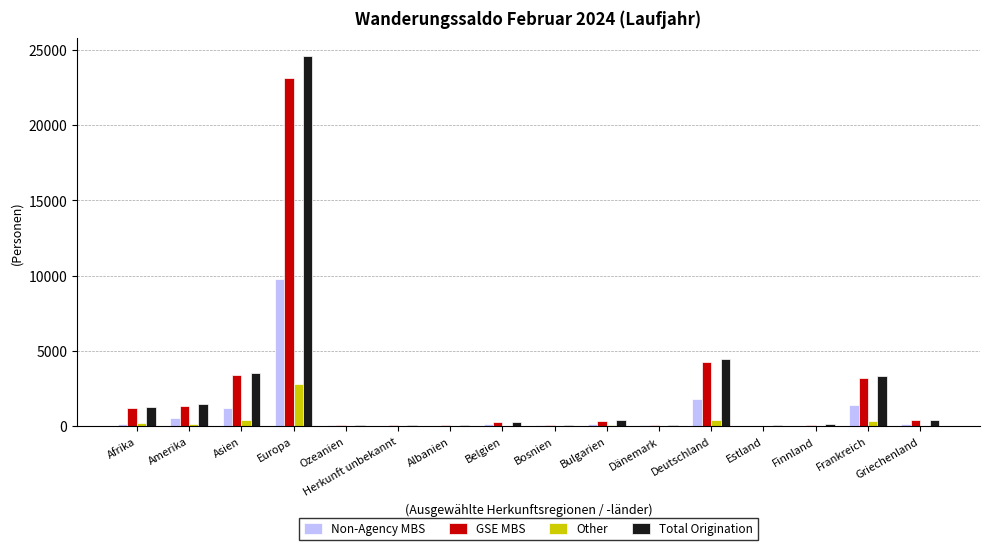

What value does the GSE MBS series have at Ozeanien, to the nearest 100?

100